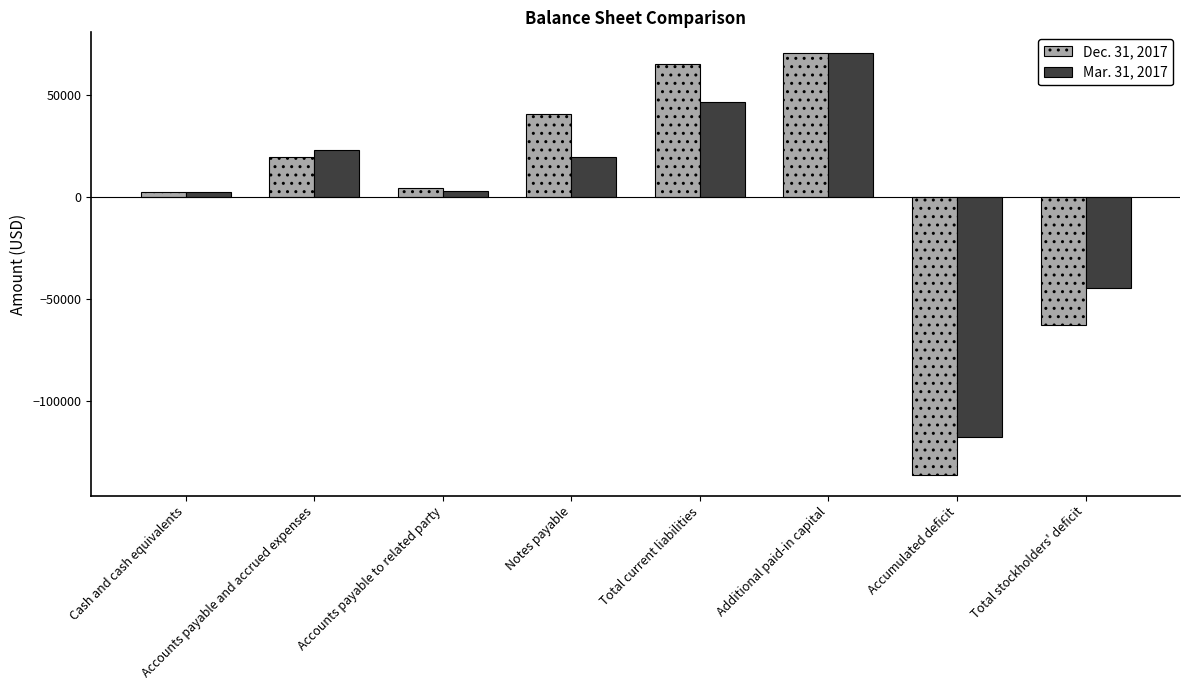

What is the difference between the Dec. 31, 2017 values at Additional paid-in capital and Accounts payable and accrued expenses?

50757